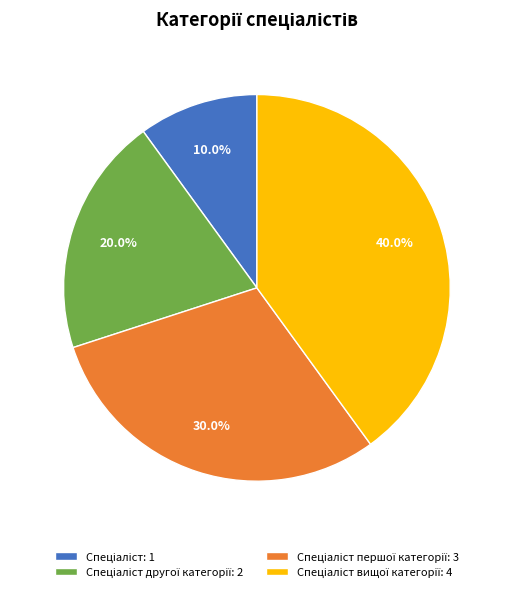

Is there a majority slice in this chart?

No